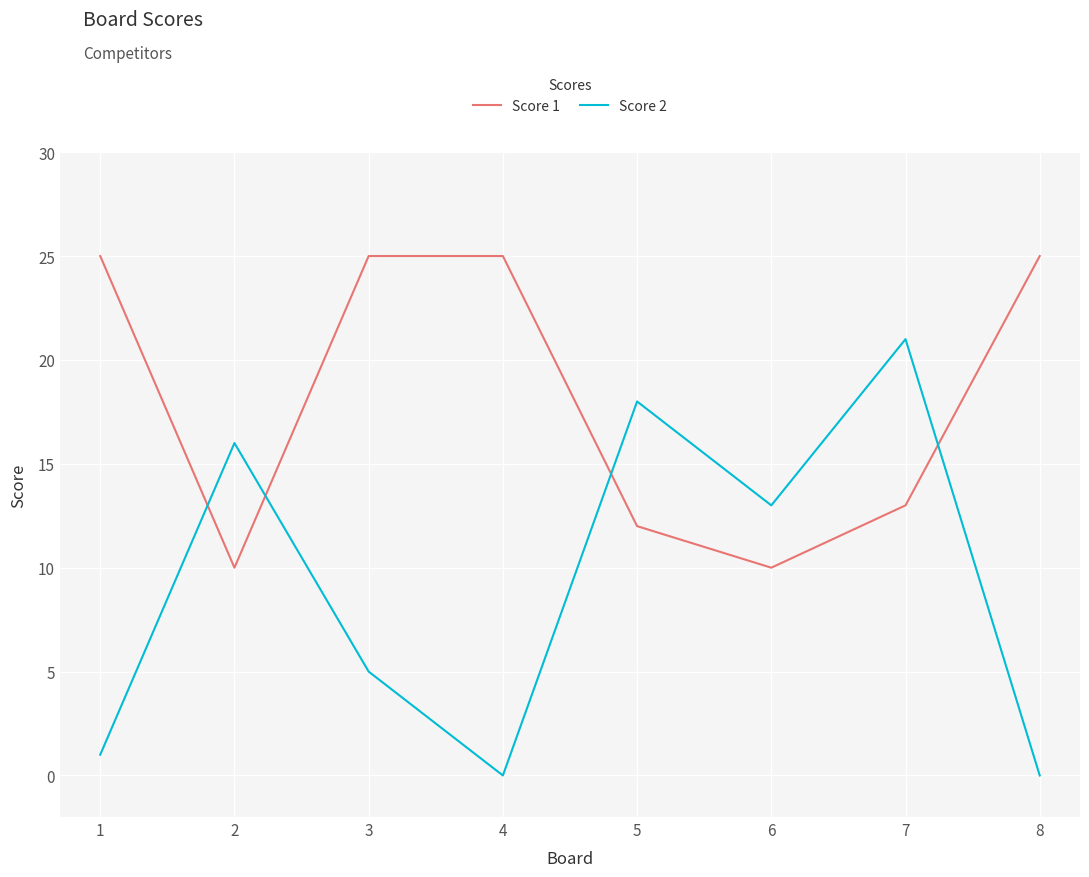

Rank the series at 3 from lowest to highest value.

Score 2, Score 1